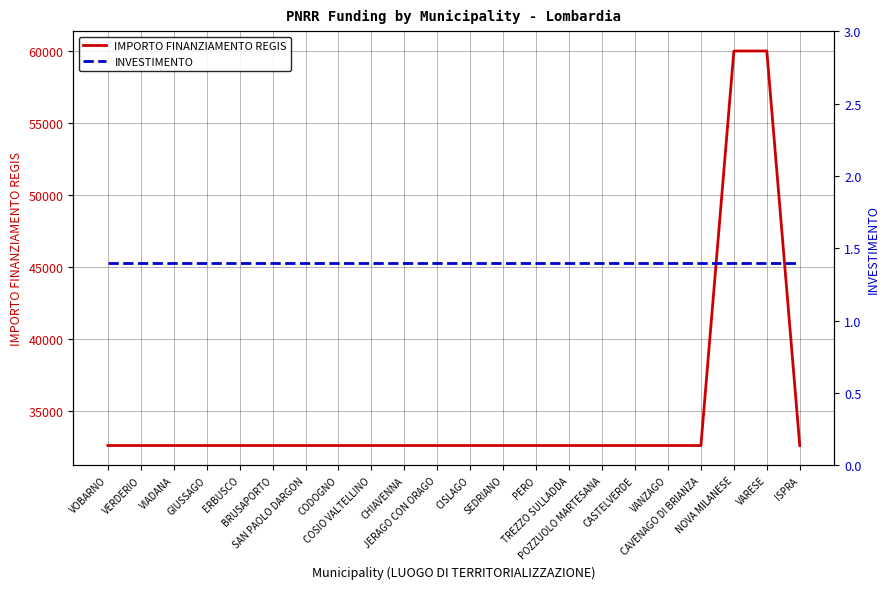

True or false: IMPORTO FINANZIAMENTO REGIS has more than 0 points higher than both neighbors.

False